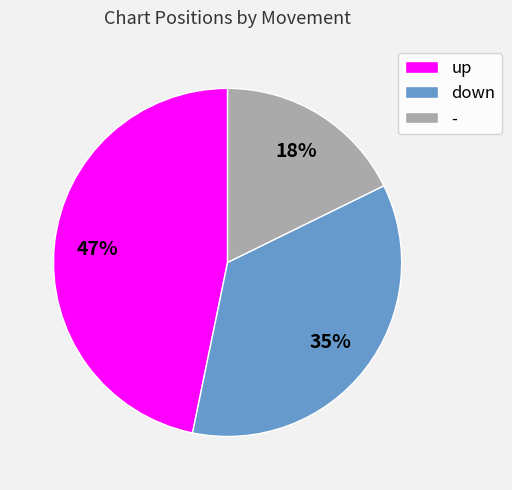

Rank the categories by value from lowest to highest.

-, down, up